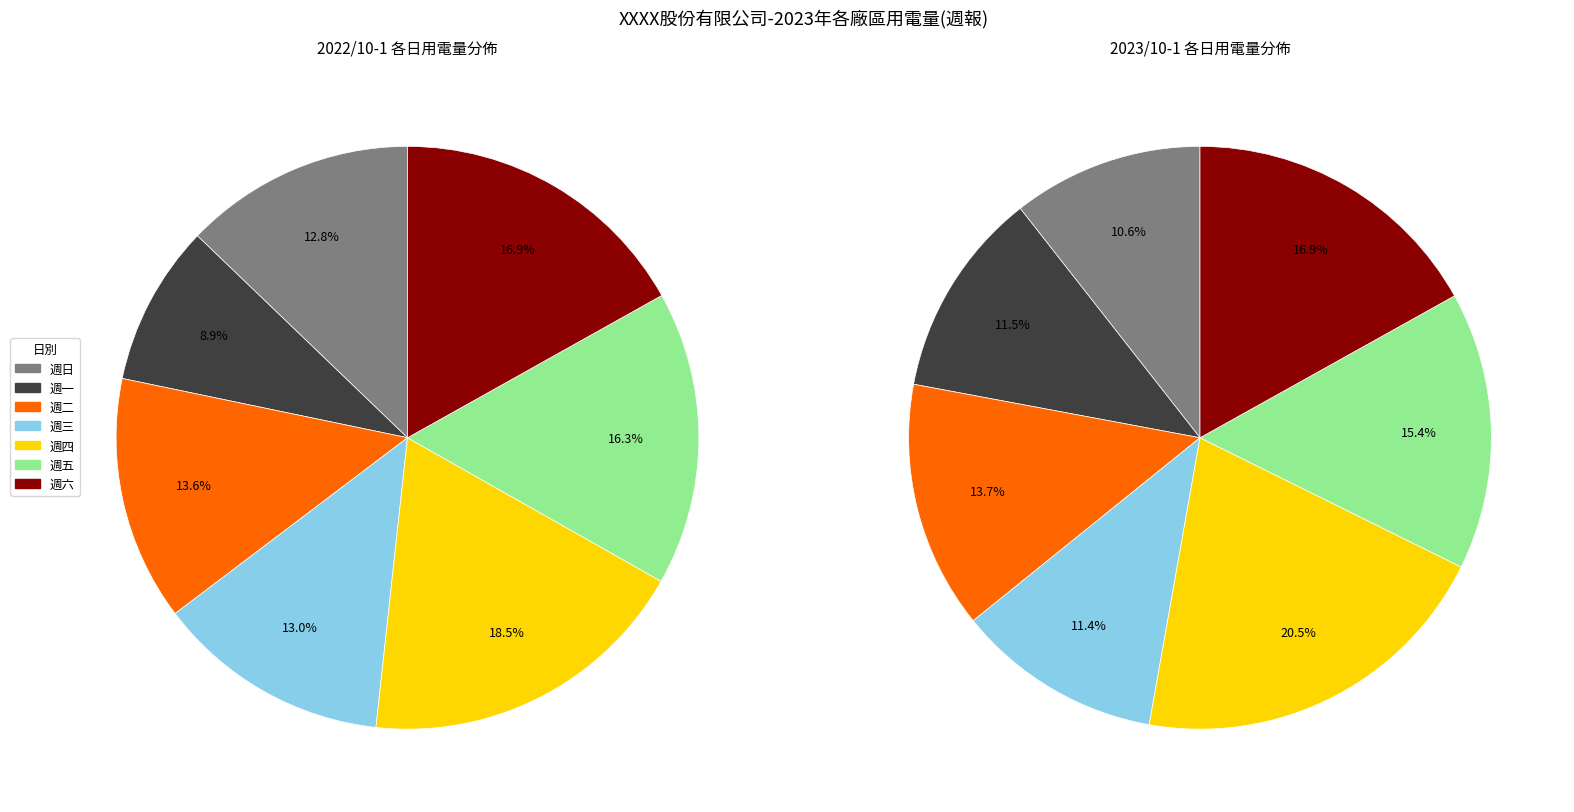

What is the largest slice in the pie chart?

週四